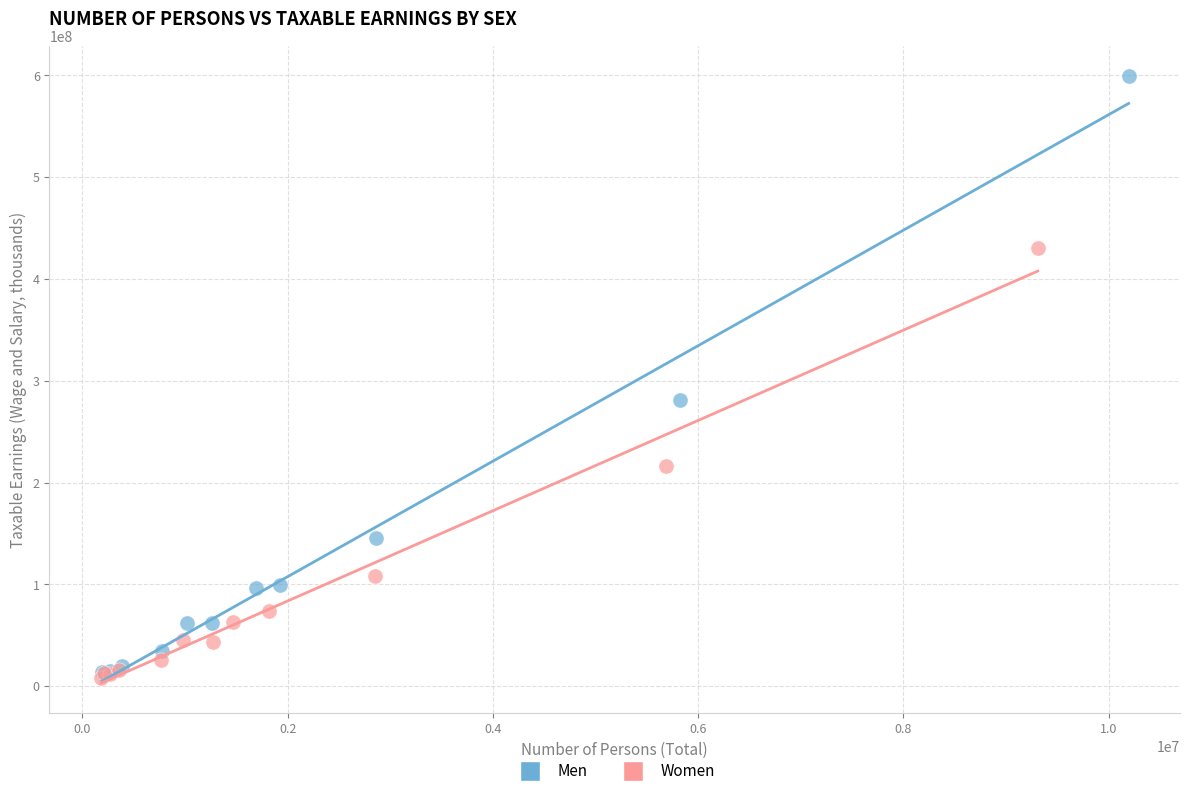

Which series has the largest Y range (max minus min)?

Men